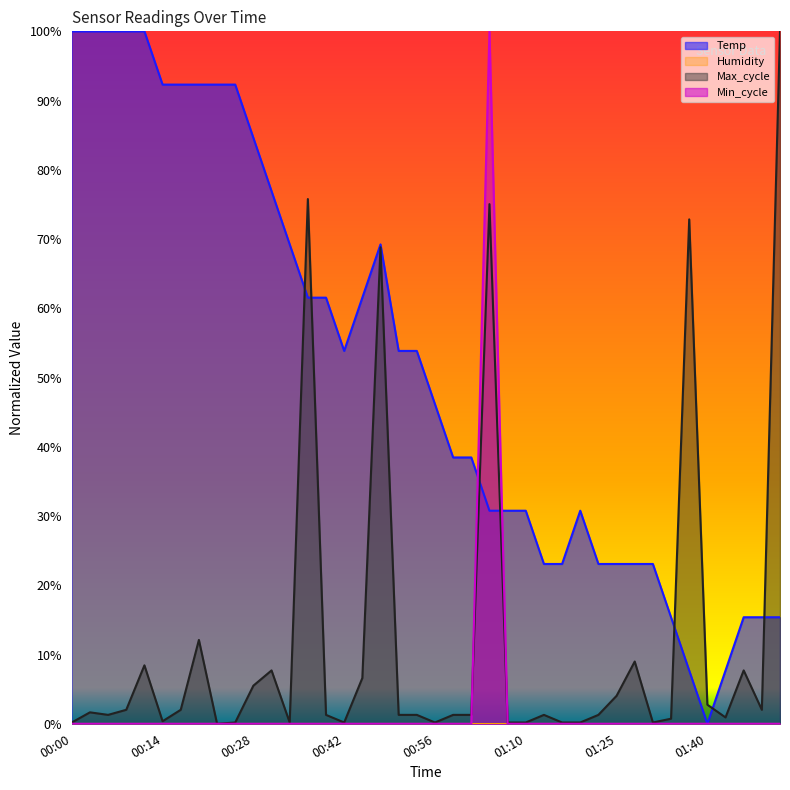

What is the sum of all Temp values?

20.7